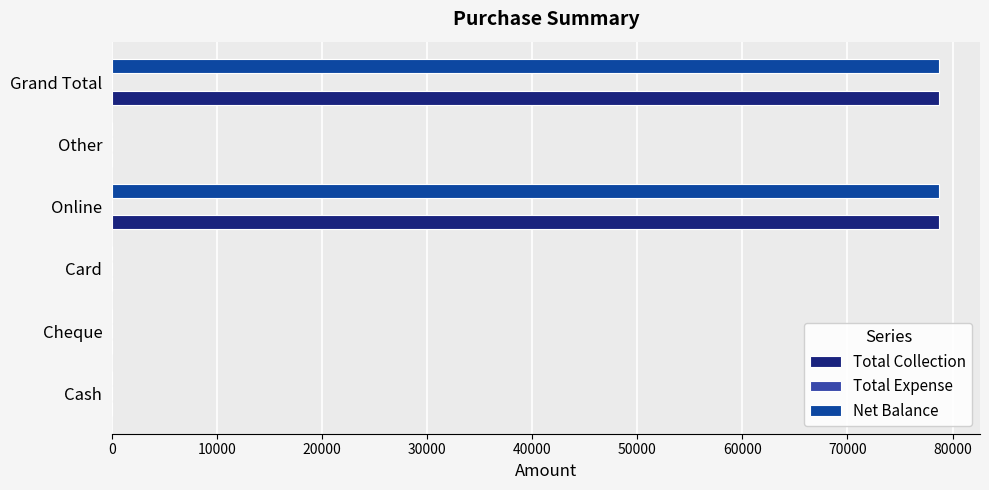

The Net Balance series shows -41100 at Card. True or false?

False